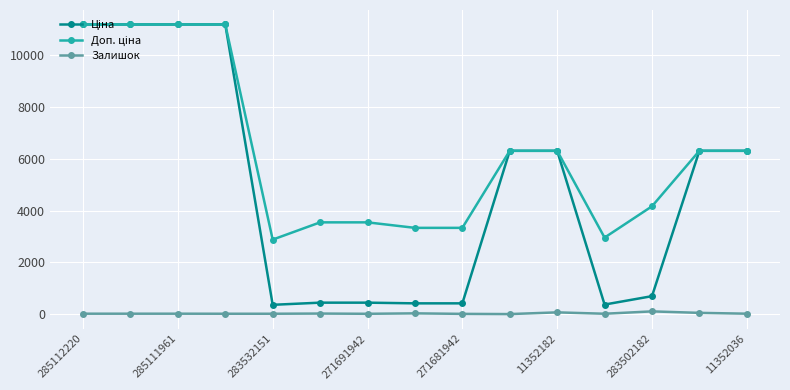

At how many categories does at least one series exceed 7050?

4